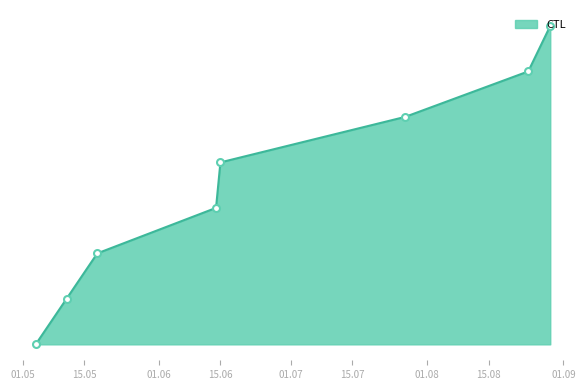

Does the chart display data point markers on the line(s)?

No